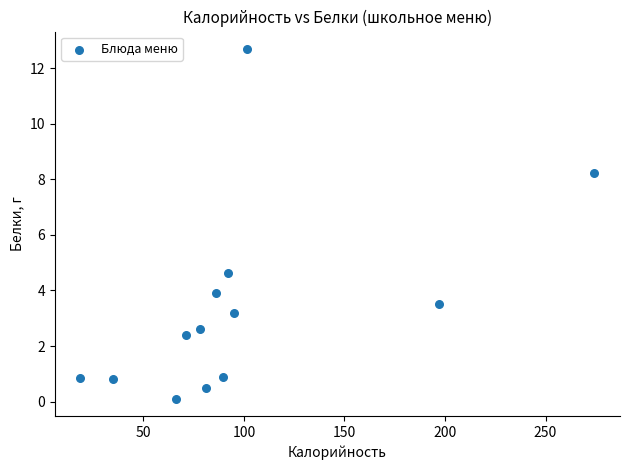

What Y value in the scatter plot is closest to 6?

4.6